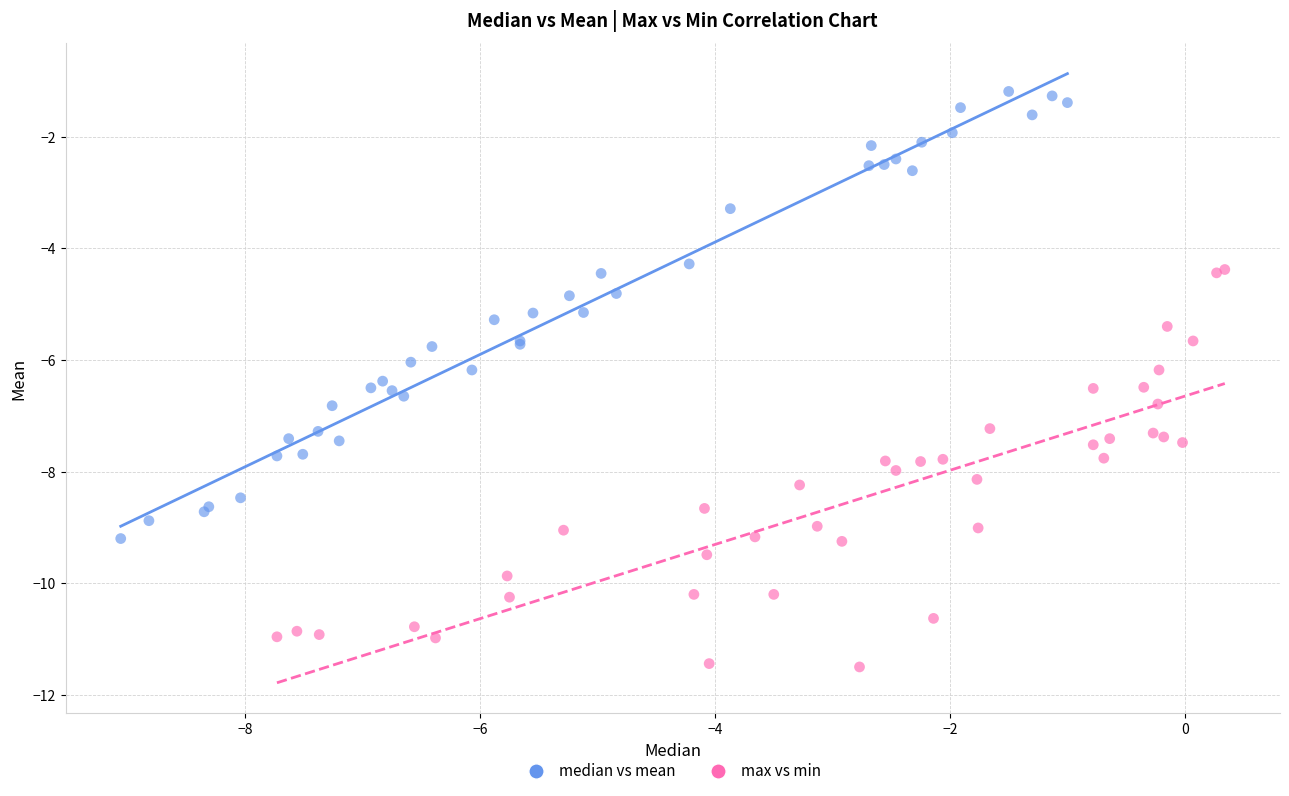

Which series reaches the maximum Y coordinate?

median vs mean